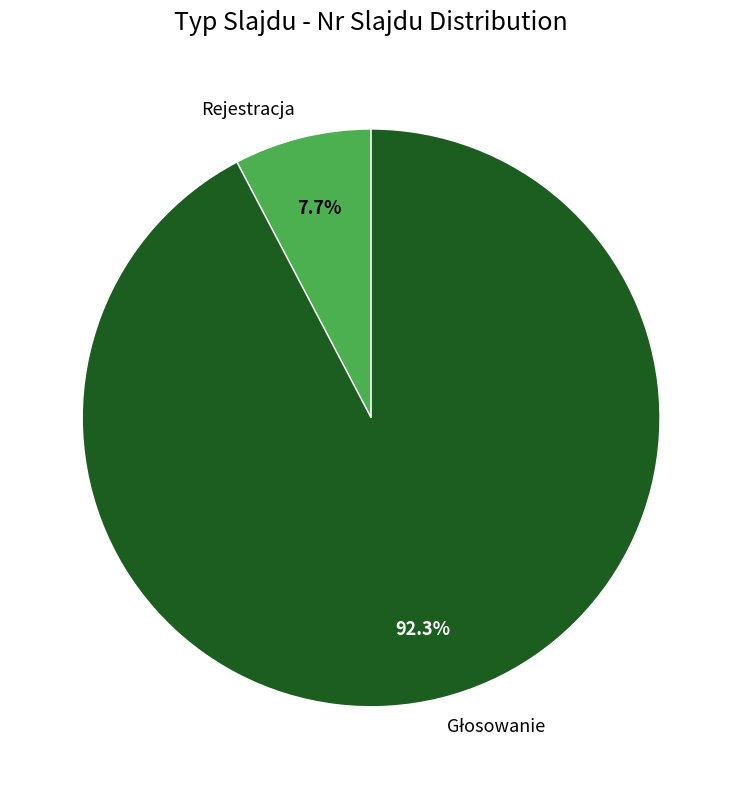

To the nearest percent, what percentage of the pie is Rejestracja?

8%